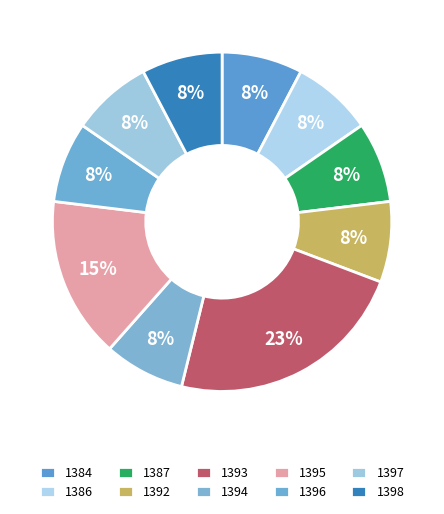

To the nearest percent, what portion does 1386 represent?

8%